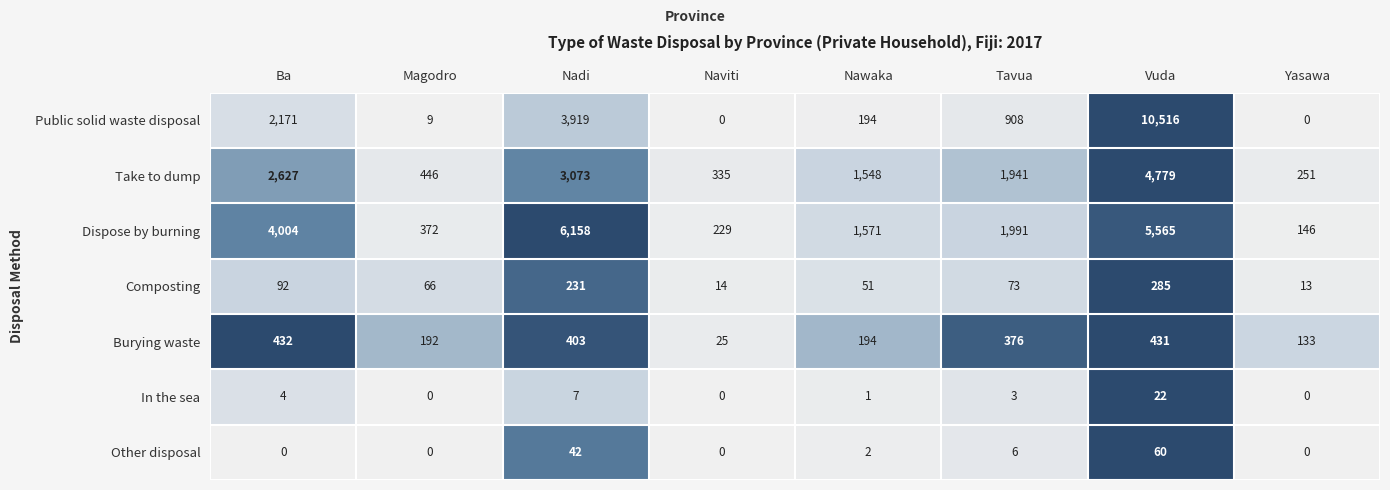

What is the total value across all series at Vuda?

21658